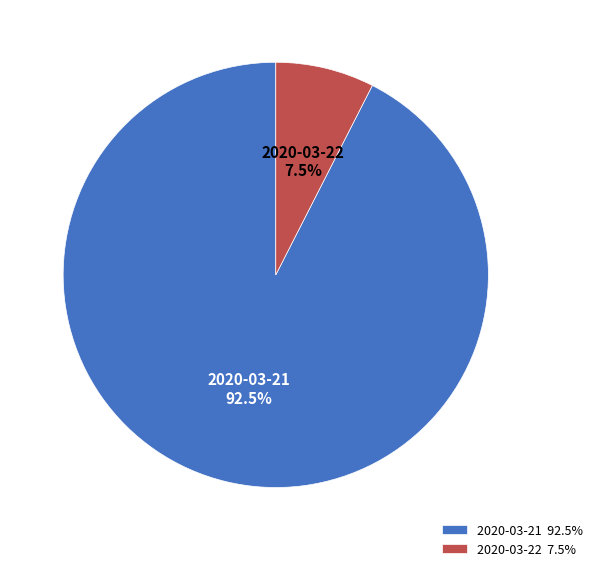

Is there any slice that represents more than half of the pie?

Yes